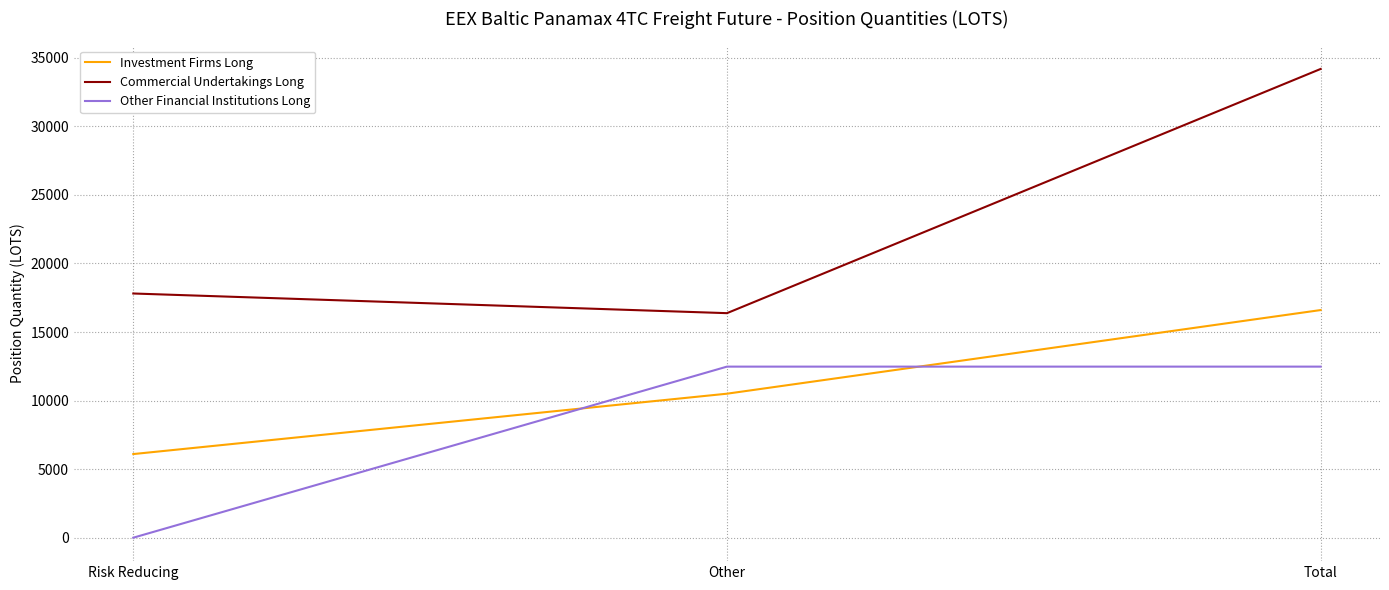

How many positive values does the Other Financial Institutions Long series have?

2